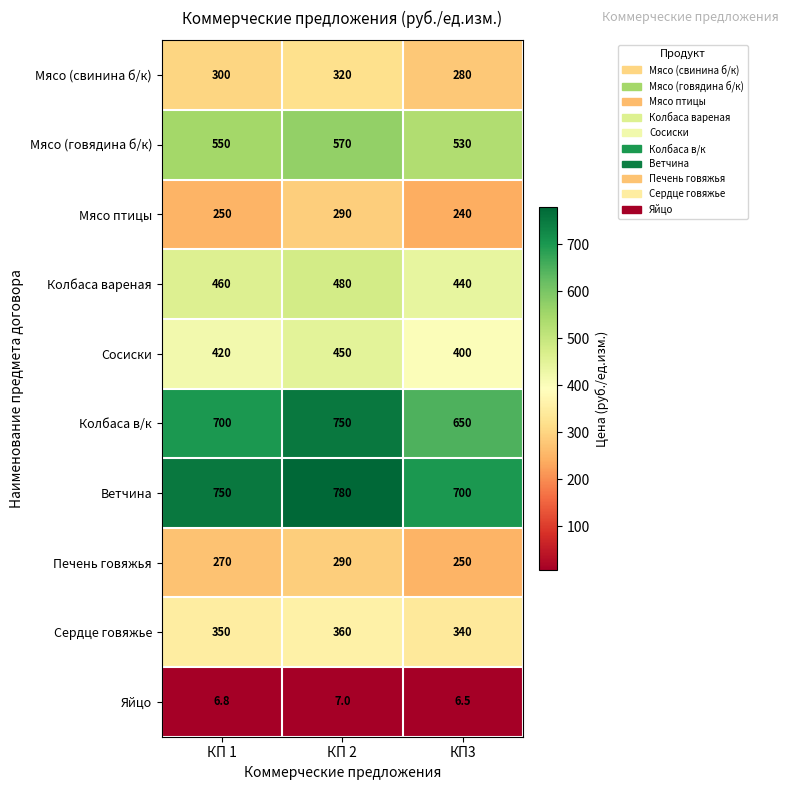

Count the Колбаса вареная values in the range 440 to 480.

3